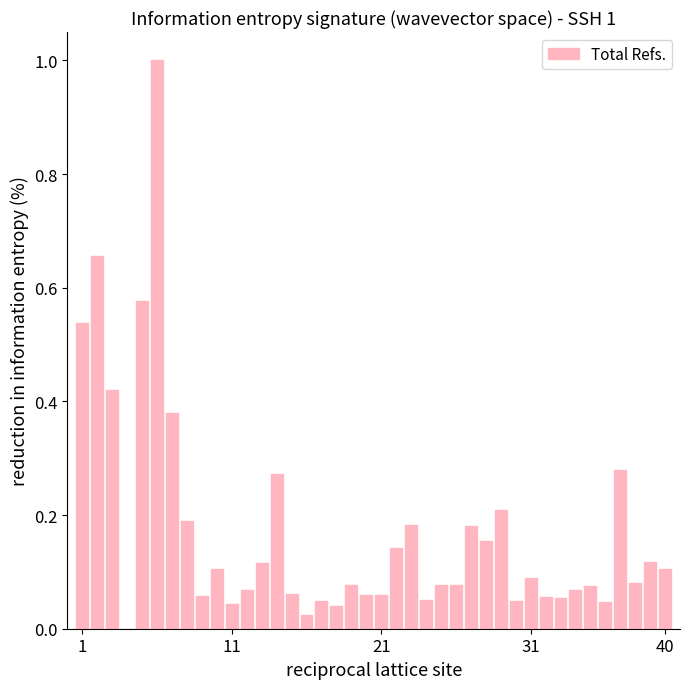

What is the average value?

0.2